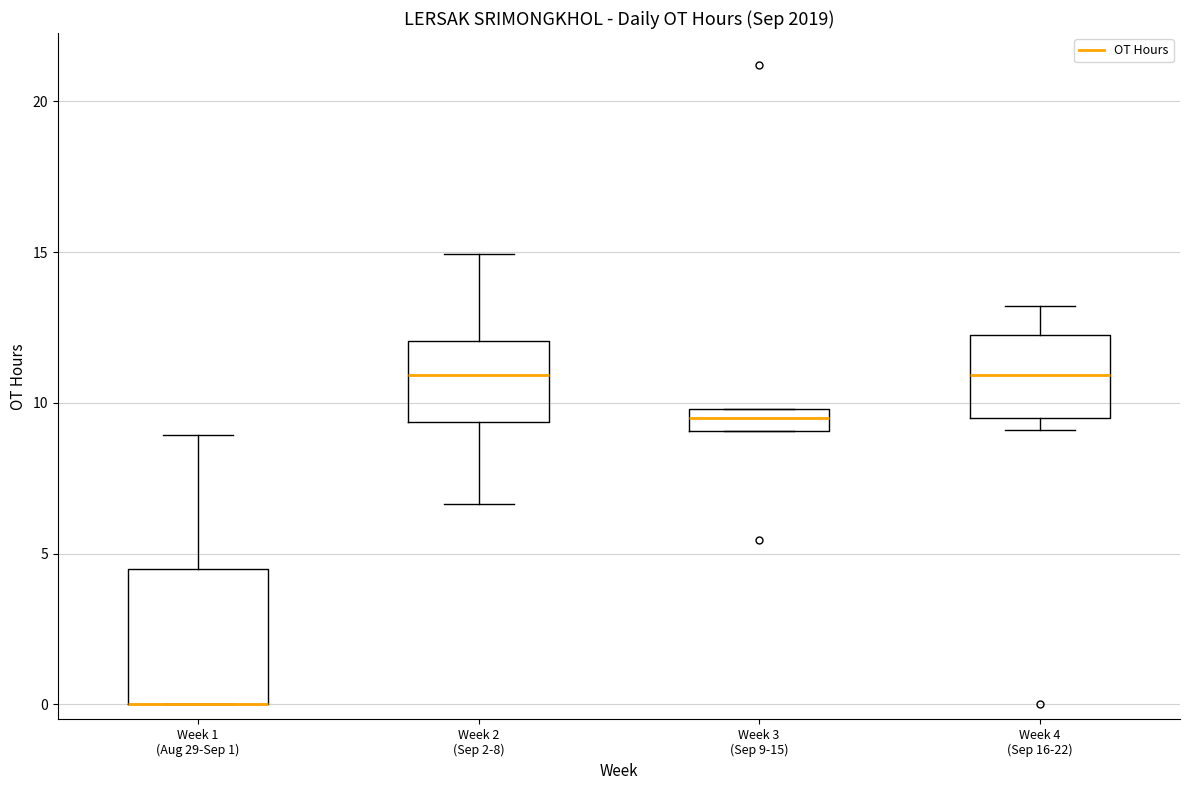

Where does the upper whisker of the box for Week 1 (Aug 29-Sep 1) end on the y-axis? The values are not printed on the chart, so give them approximately, as read against the axis.

9.0